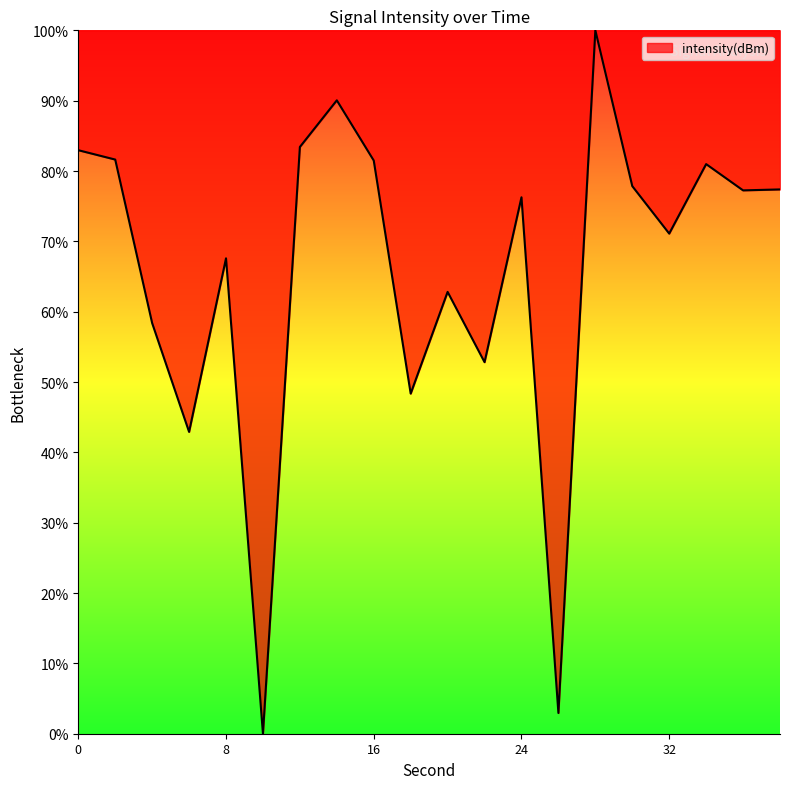

What is the maximum value shown in the chart?

100.0